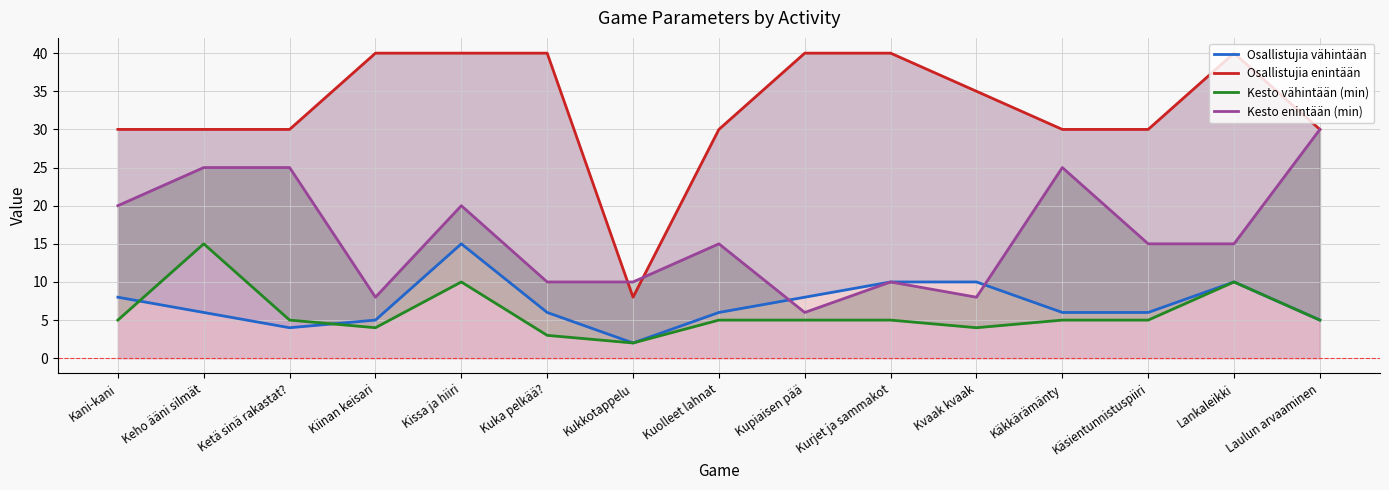

What is the average value of the Kesto vähintään (min) series?

6